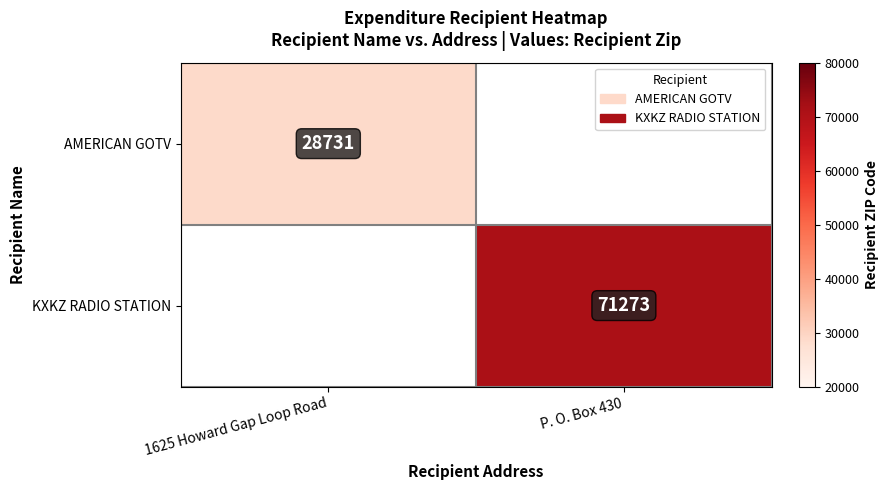

The value of KXKZ RADIO STATION at P. O. Box 430 is 71273. True or false?

True